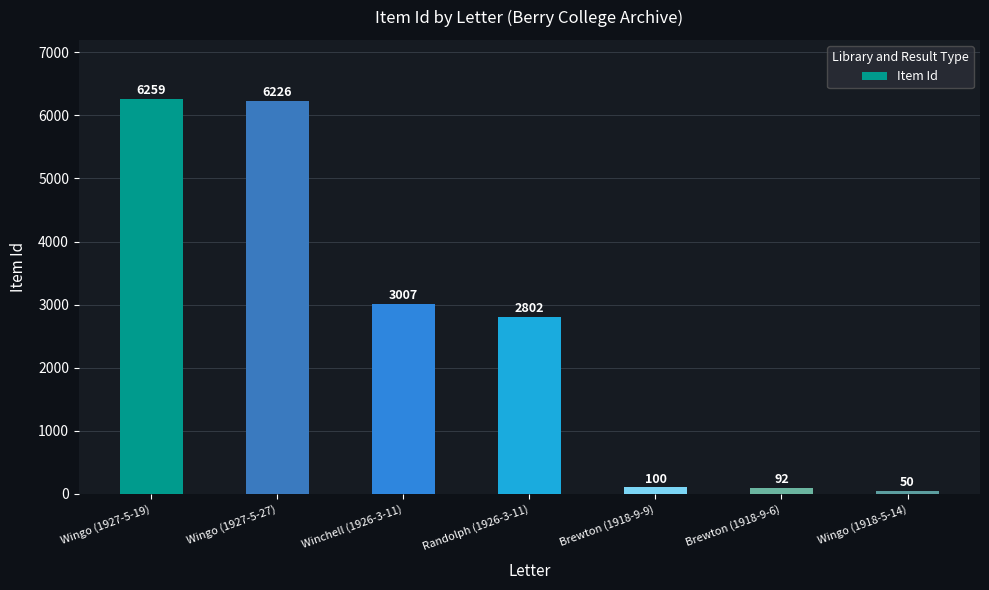

What is the ratio of the value at Brewton (1918-9-6) to the value at Brewton (1918-9-9)?

0.9